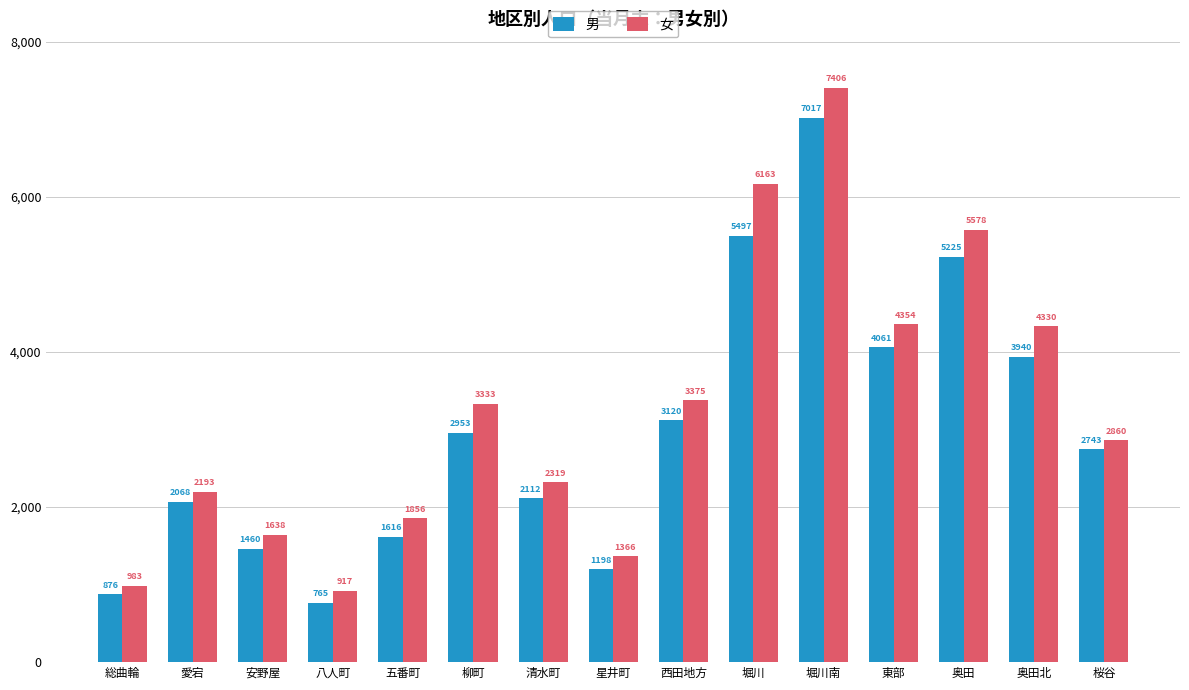

At 安野屋, list the series in order from largest to smallest.

女, 男